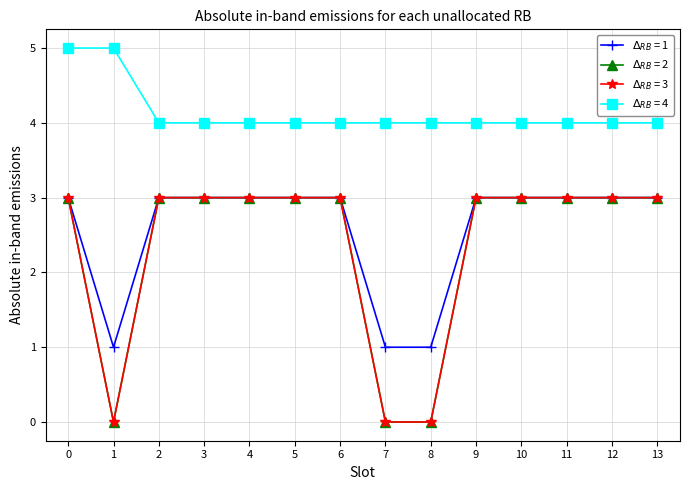

Does the chart display data point markers on the line(s)?

Yes